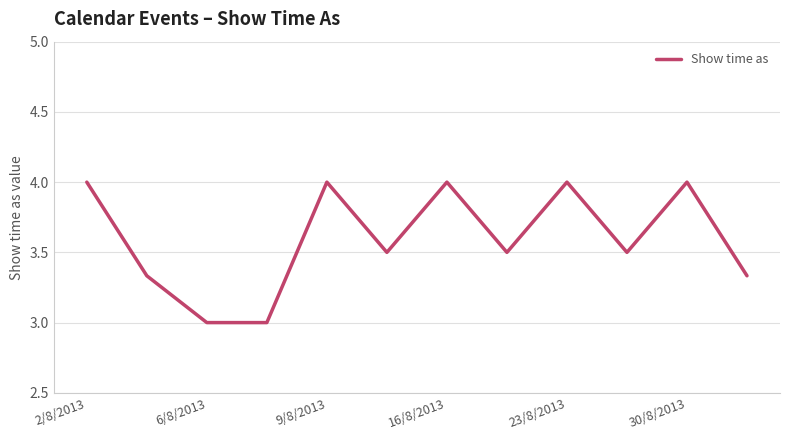

What is the greatest value displayed?

4.0